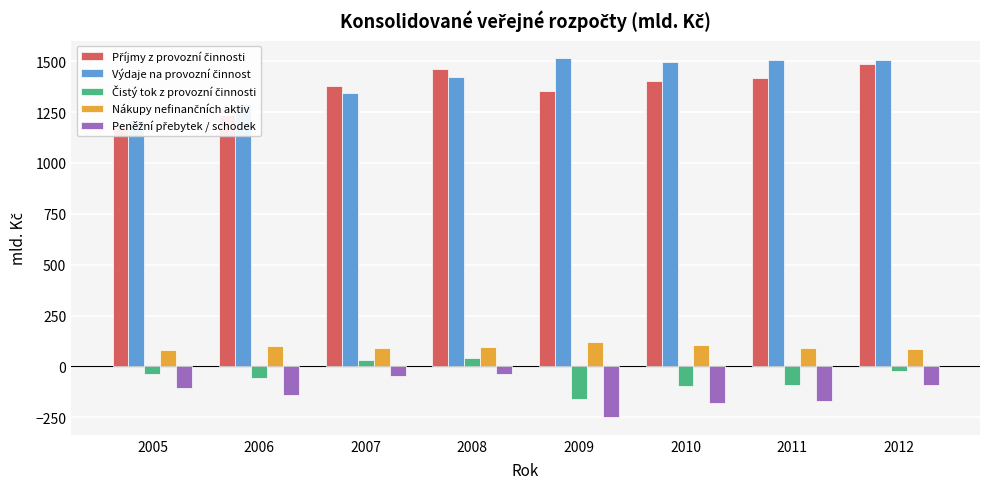

Between 2010 and 2006, which is larger?

2010